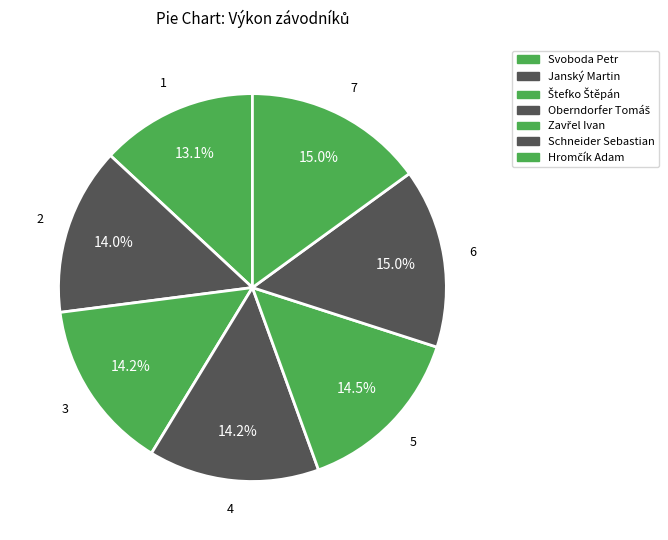

How many slices are in this pie chart?

7